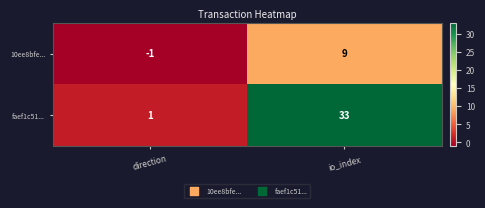

The faef1c51... series shows 33 at io_index. True or false?

True